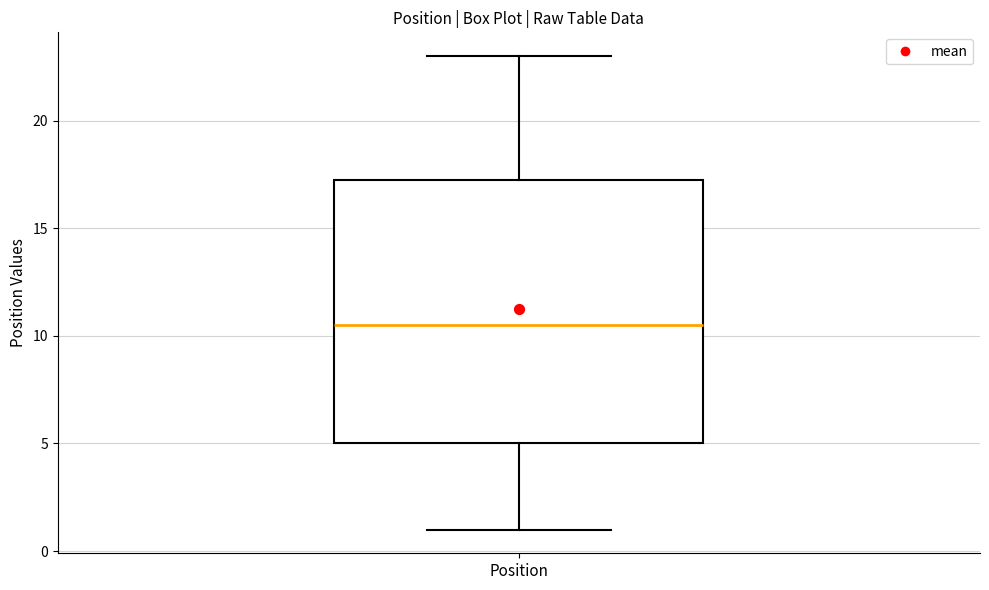

Where is the lower edge of the box for Position on the y-axis? The values are not printed on the chart, so give them approximately, as read against the axis.

5.0